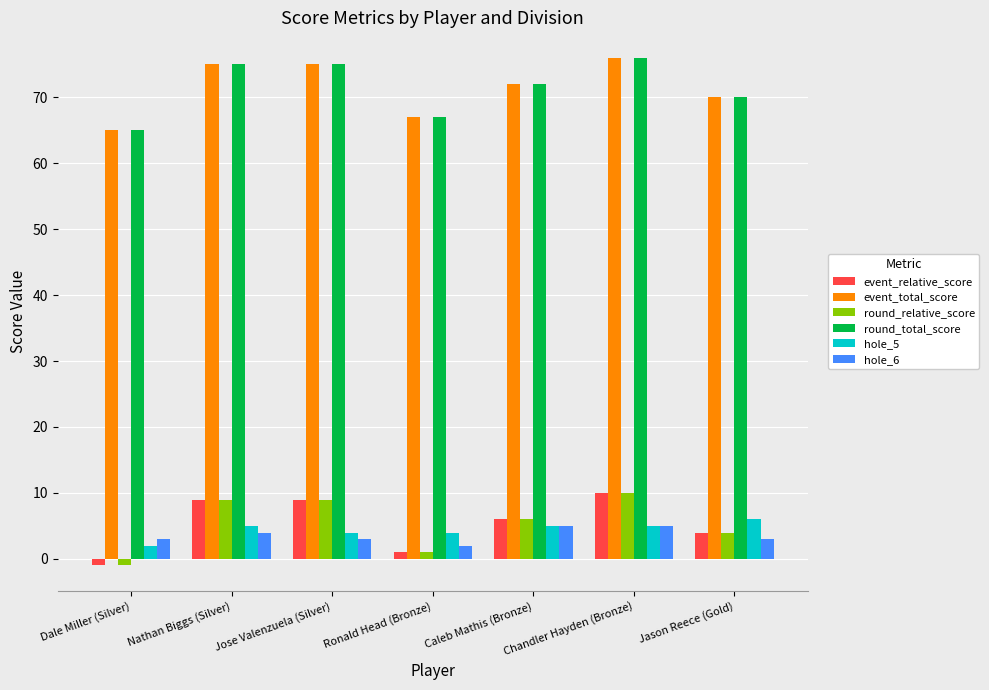

Reading left to right, list all the values displayed in this chart.

event_relative_score: -1	9	9	1	6	10	4
event_total_score: 65	75	75	67	72	76	70
round_relative_score: -1	9	9	1	6	10	4
round_total_score: 65	75	75	67	72	76	70
hole_5: 2	5	4	4	5	5	6
hole_6: 3	4	3	2	5	5	3